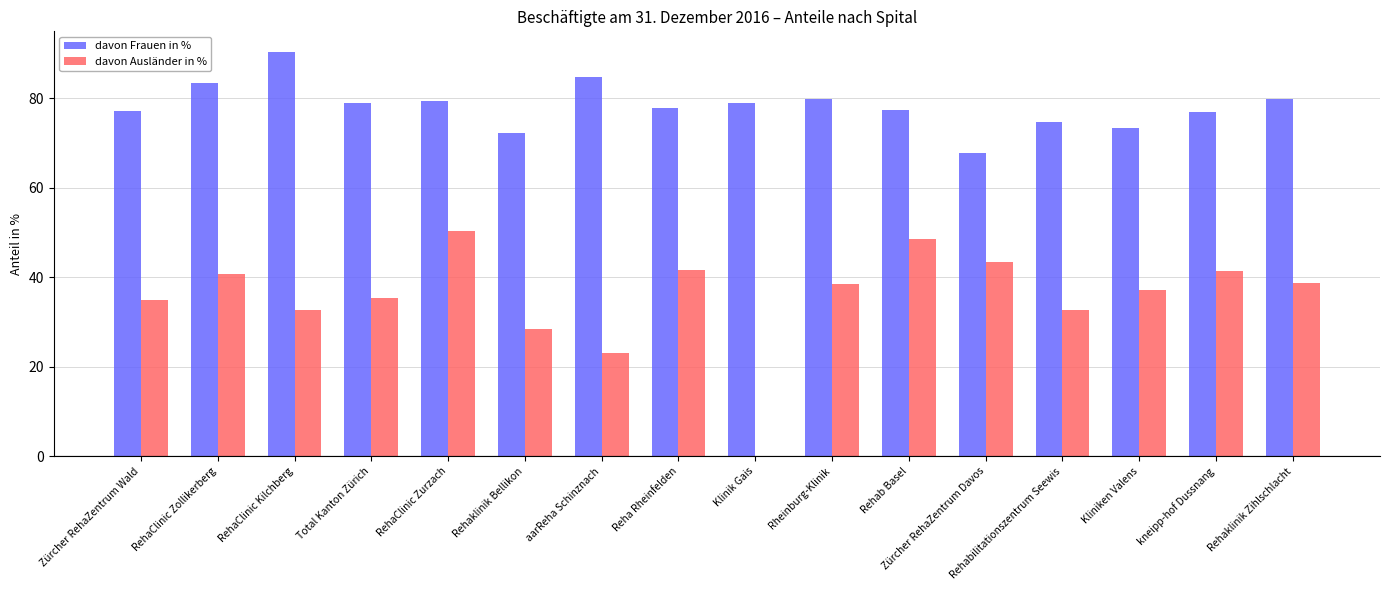

Are the bars horizontal?

No